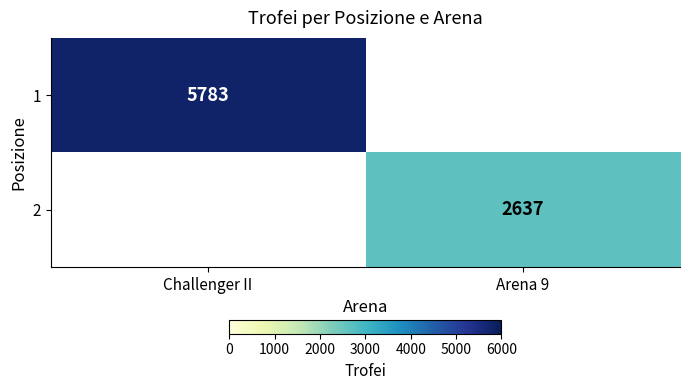

At how many categories does at least one series exceed 7?

2